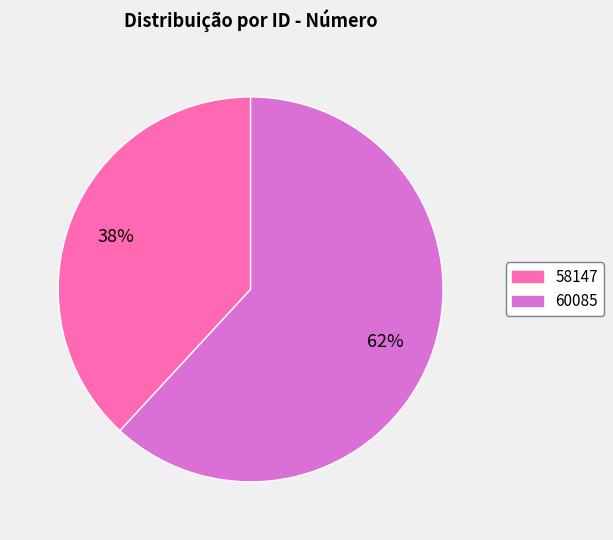

Which slice is the largest?

60085